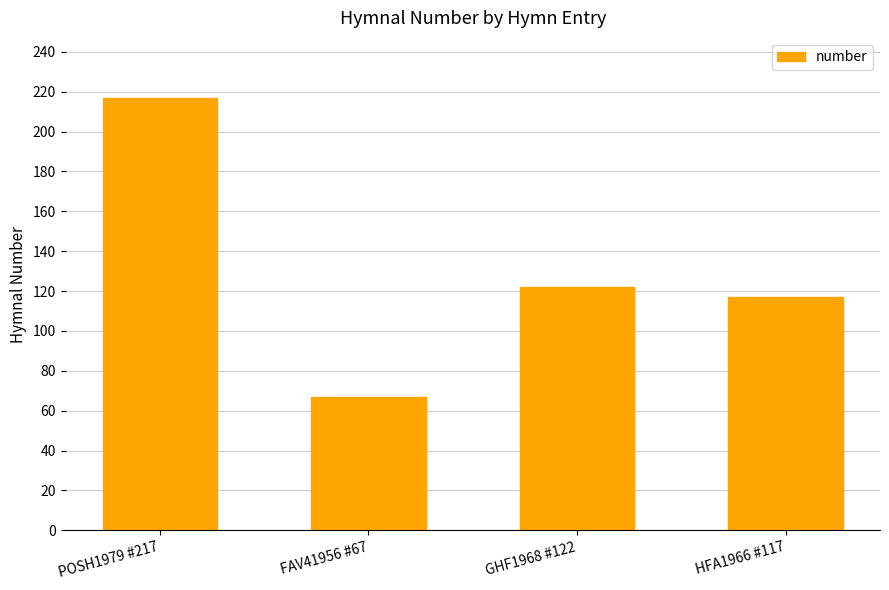

How many values are below 122?

2